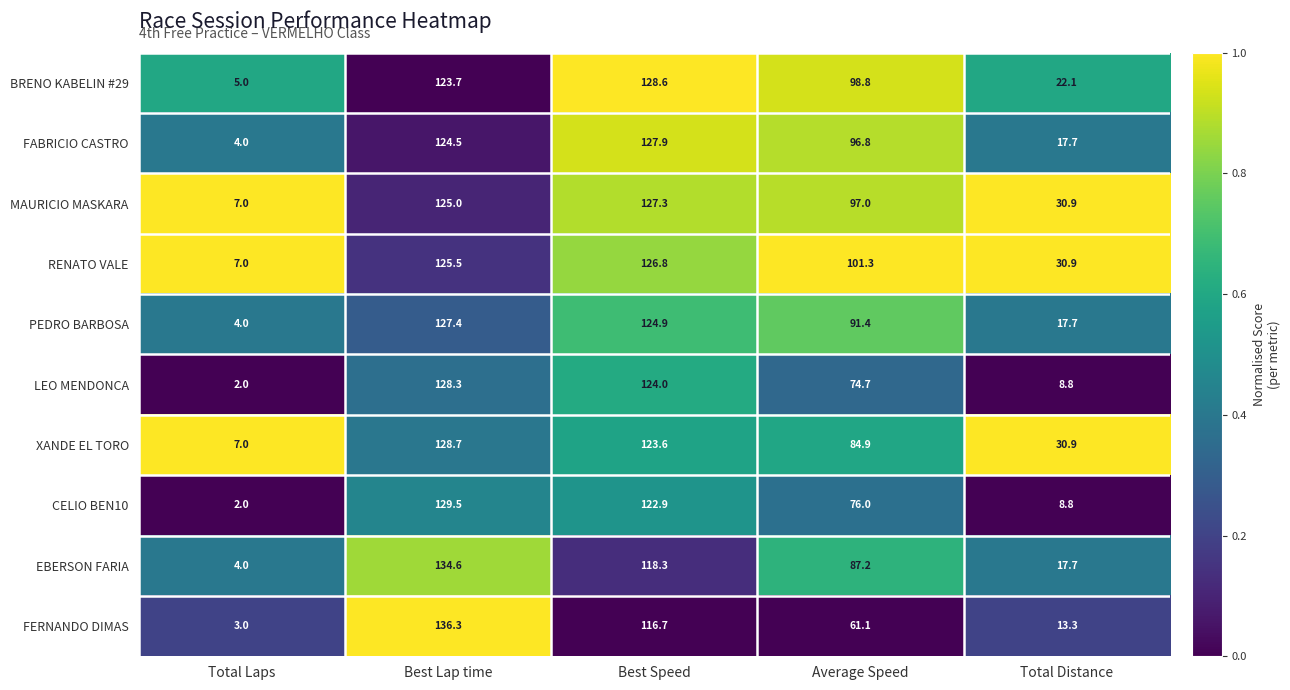

Where does the MAURICIO MASKARA series first go above 97?

Best Lap time